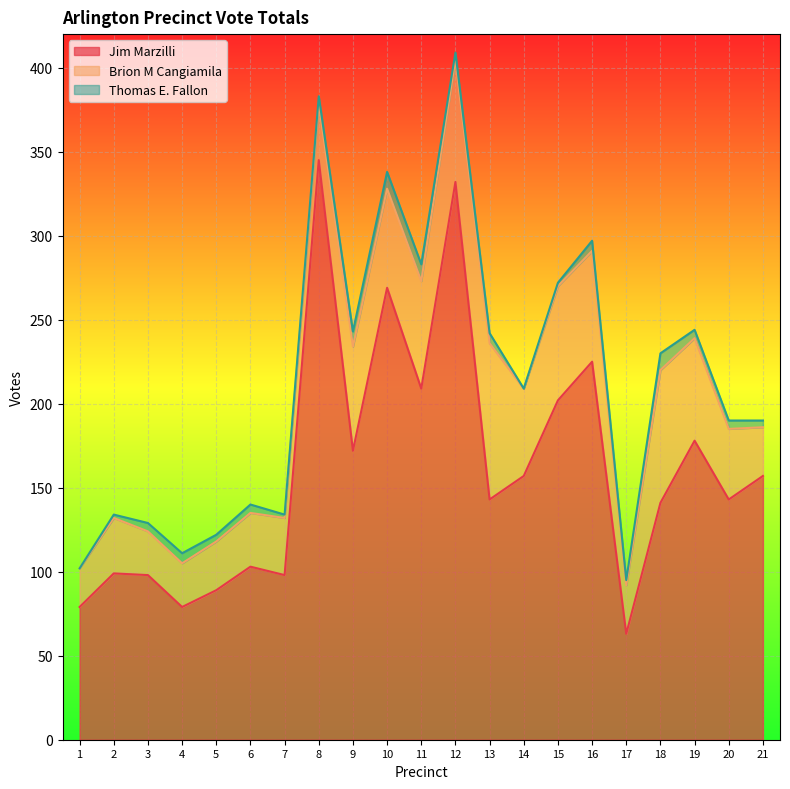

At 15, list the series in order from smallest to largest.

Thomas E. Fallon, Brion M Cangiamila, Jim Marzilli